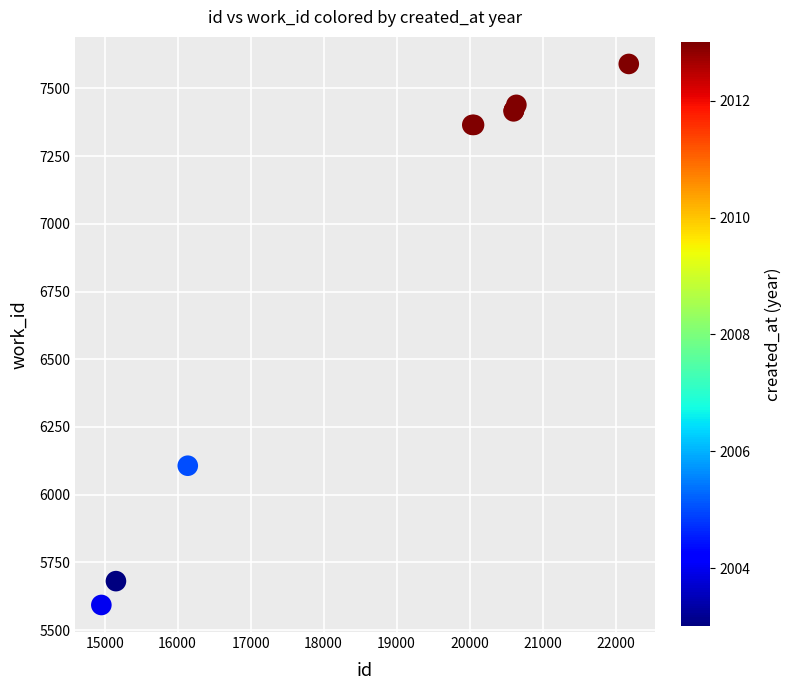

What Y value in the scatter plot is closest to 6591?

6107